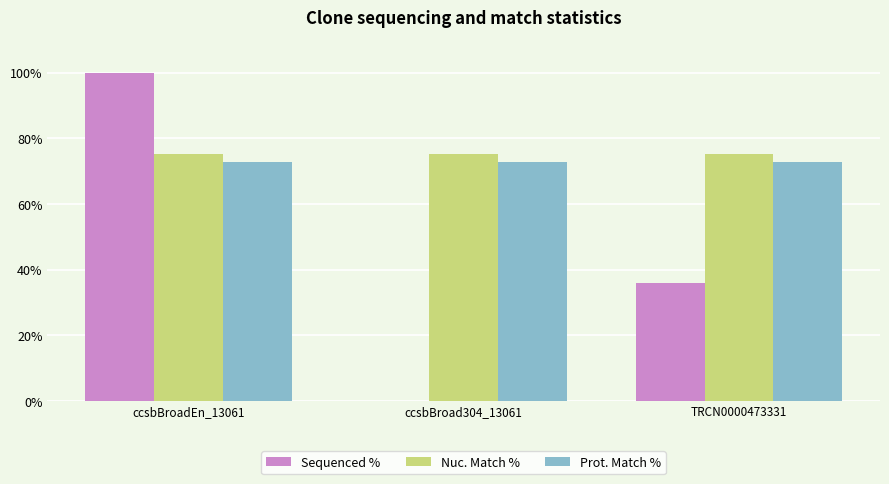

What is the average value of the Prot. Match % series?

72.7